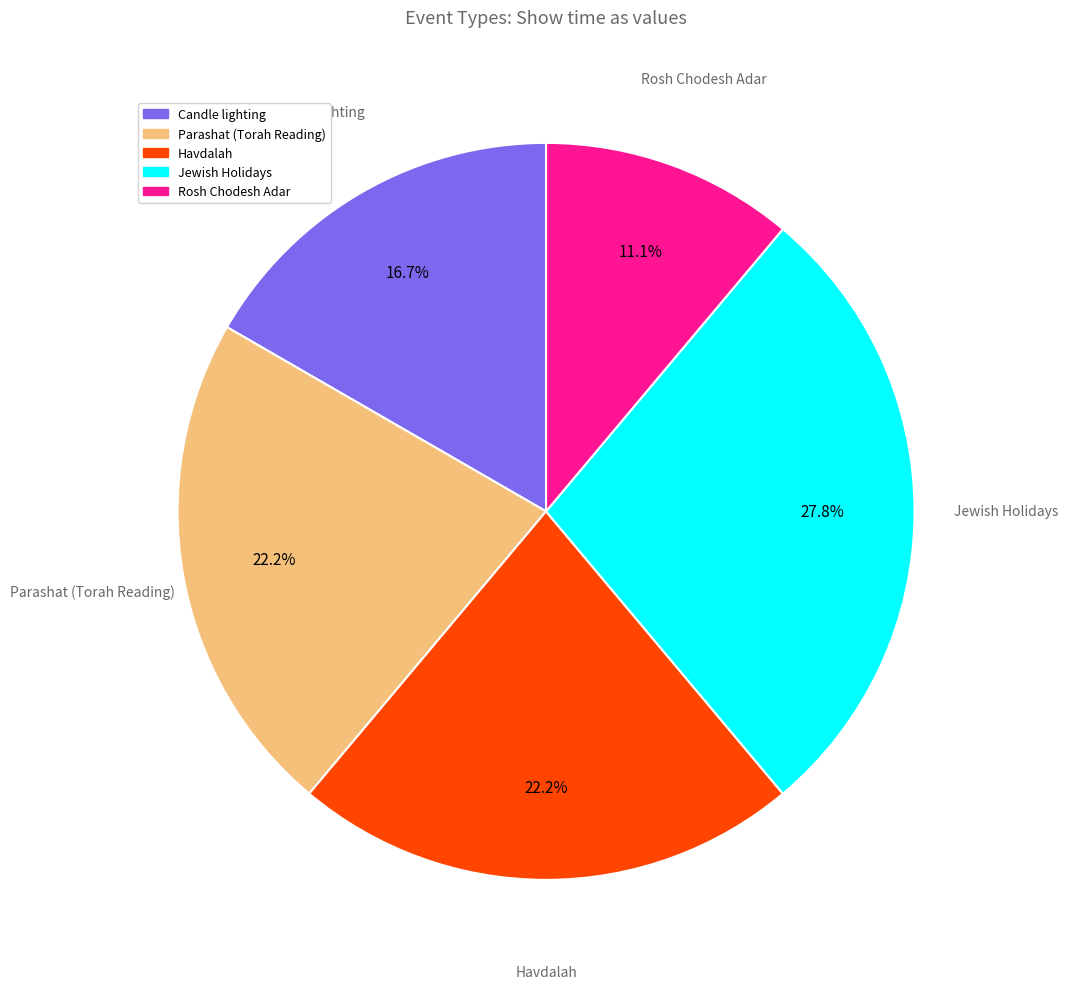

Does Jewish Holidays account for over 50% of the chart?

No